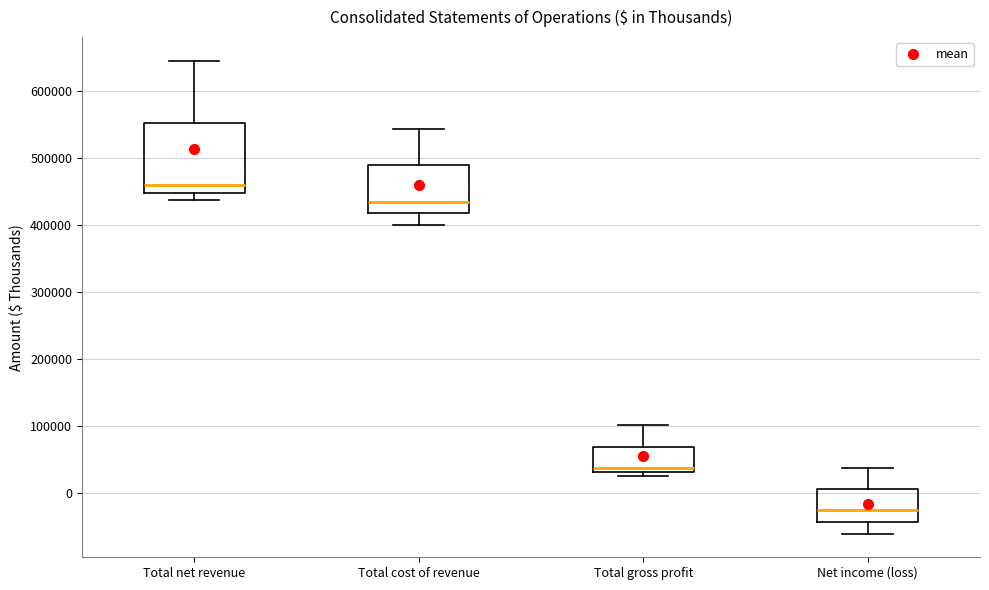

Comparing the boxes themselves (not the whiskers), which one is the tallest?

Total net revenue